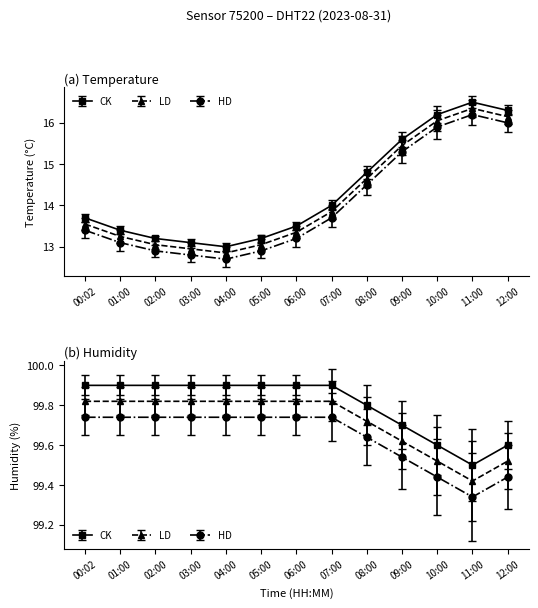

The temperature series shows 13.2 at 05:00. True or false?

True